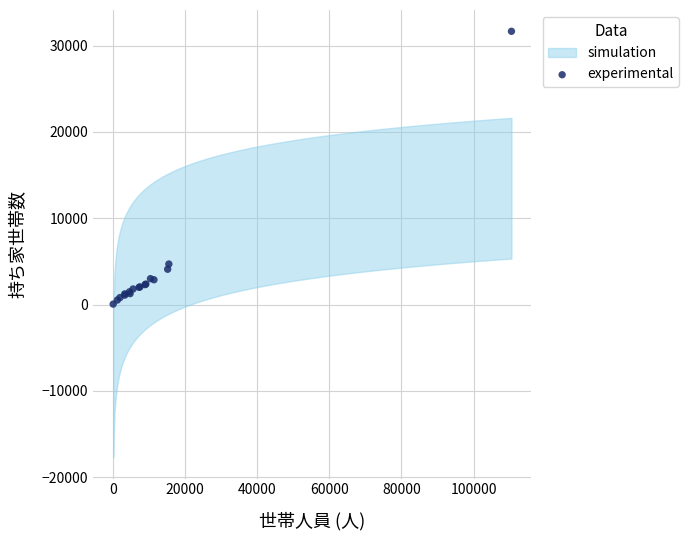

What Y value in the scatter plot is closest to 15849?

4694